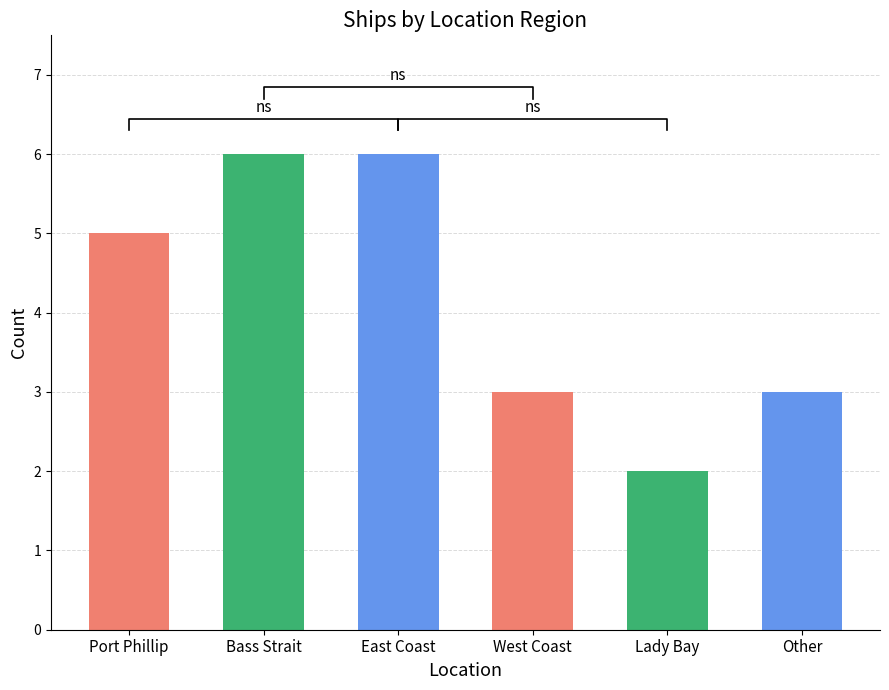

Are the bars grouped side by side (vs. stacked)?

No